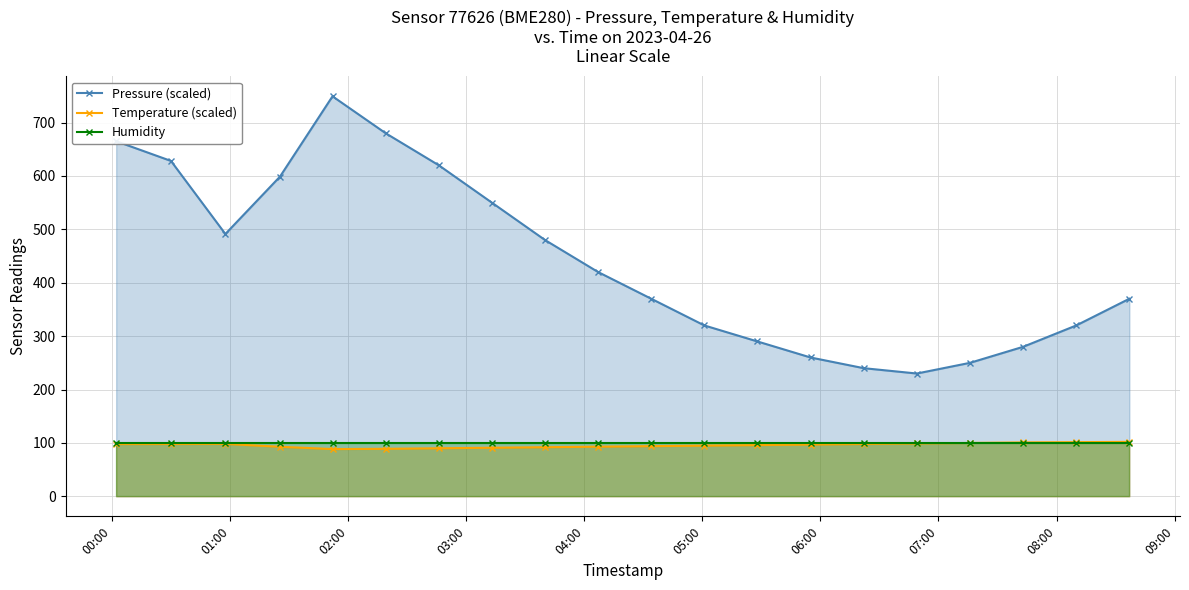

How many lines are shown in the chart?

3